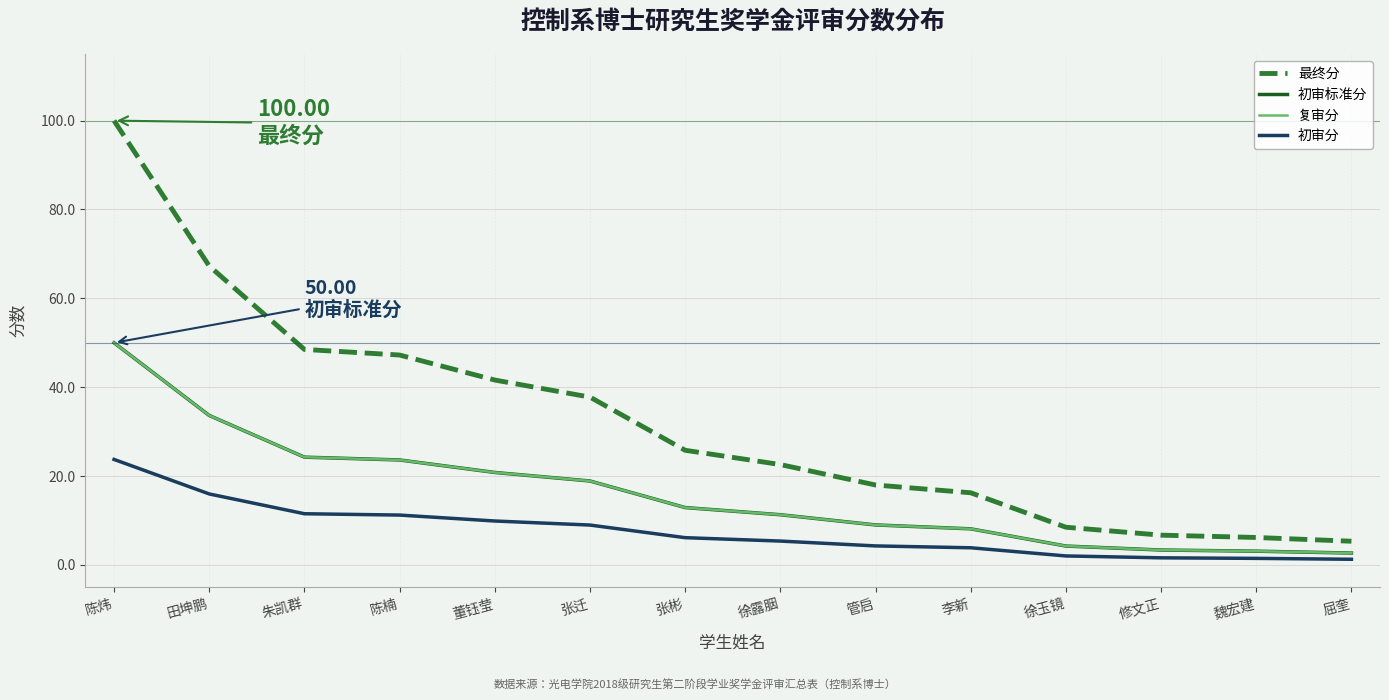

At which label is 最终分 closest to 52?

朱凯群